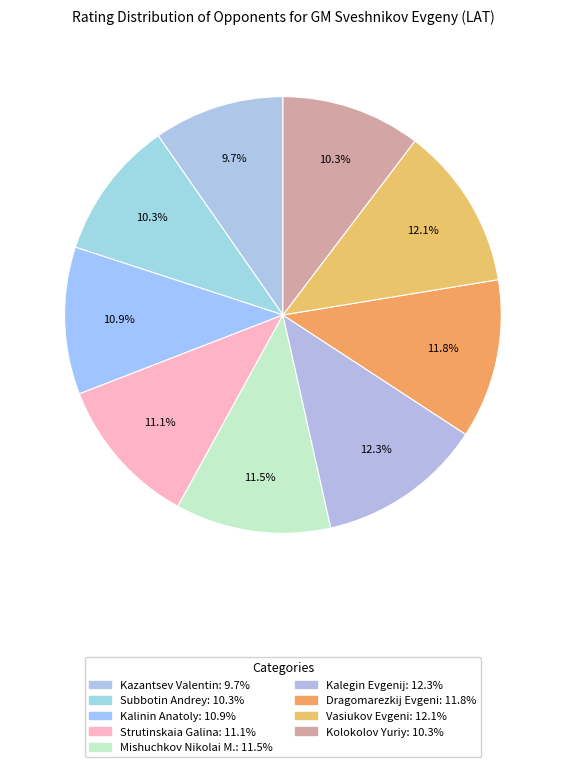

How much of the chart is everything except Dragomarezkij Evgeni?

88.2%